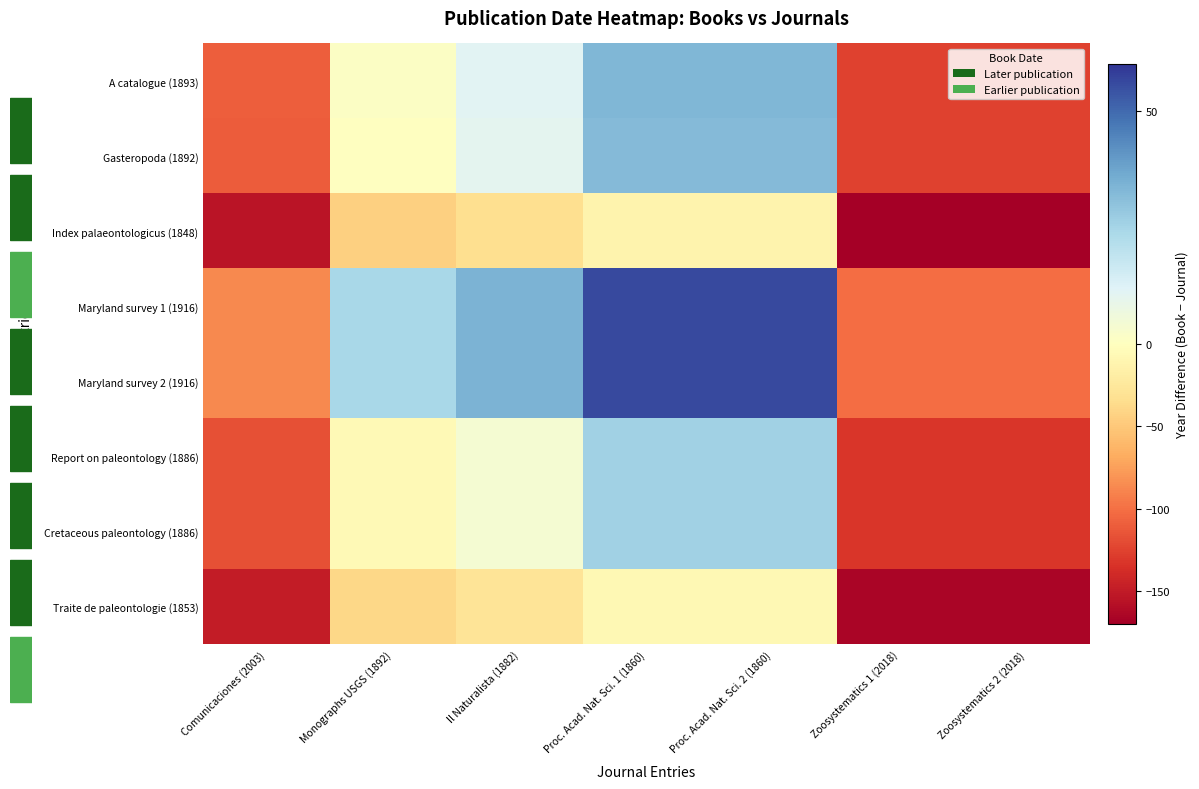

What is the total value across all series at Proc. Acad. Nat. Sci. 2 (1860)?

210